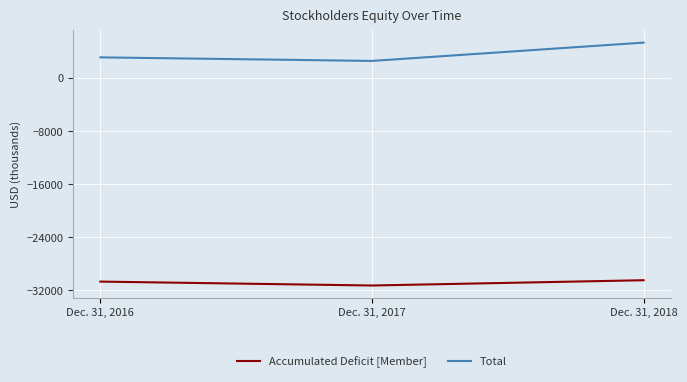

Is it true that Accumulated Deficit [Member] equals -30510 at Dec. 31, 2018?

True